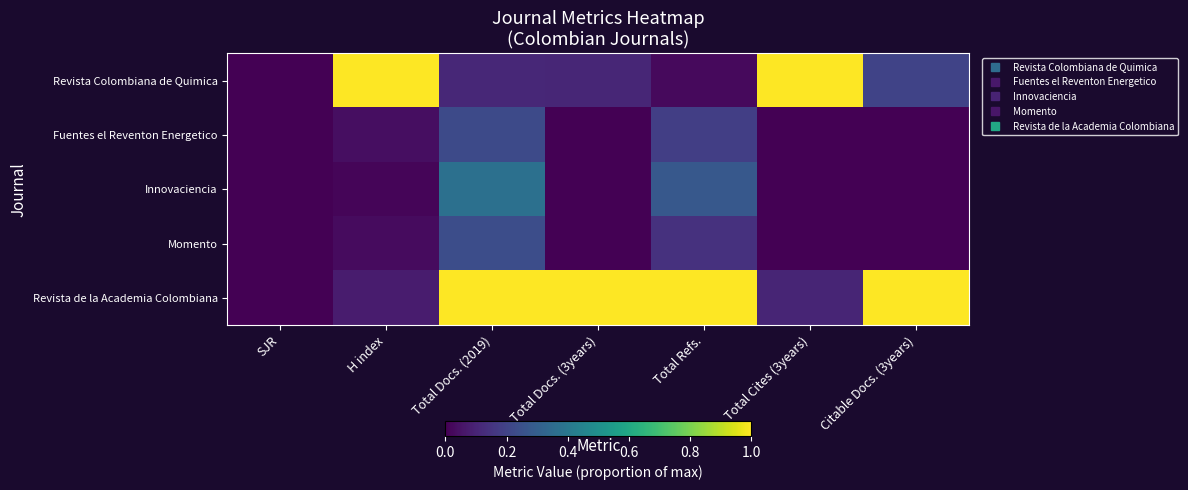

Between SJR and Total Cites (3years), which series saw the biggest shift?

Revista Colombiana de Quimica